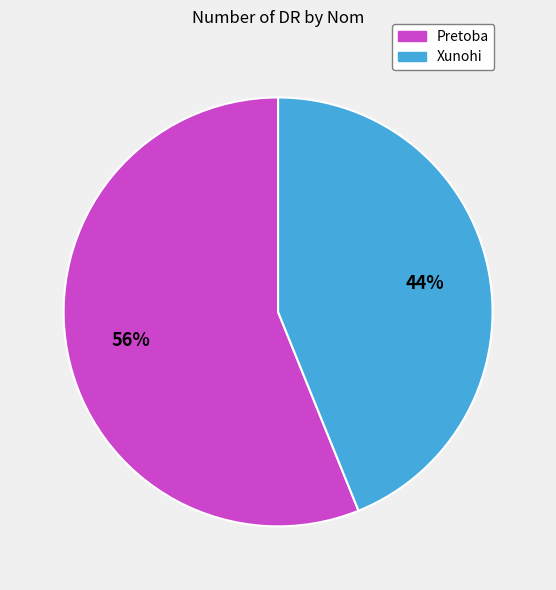

What is the ratio of the value at Xunohi to the value at Pretoba?

0.8